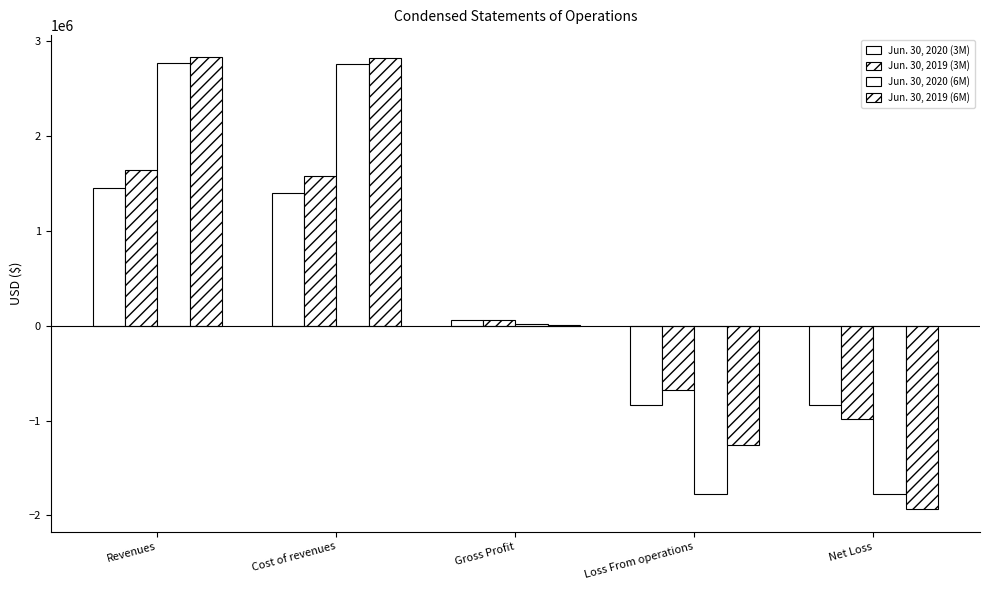

At which category is the sum across all series the highest?

Revenues